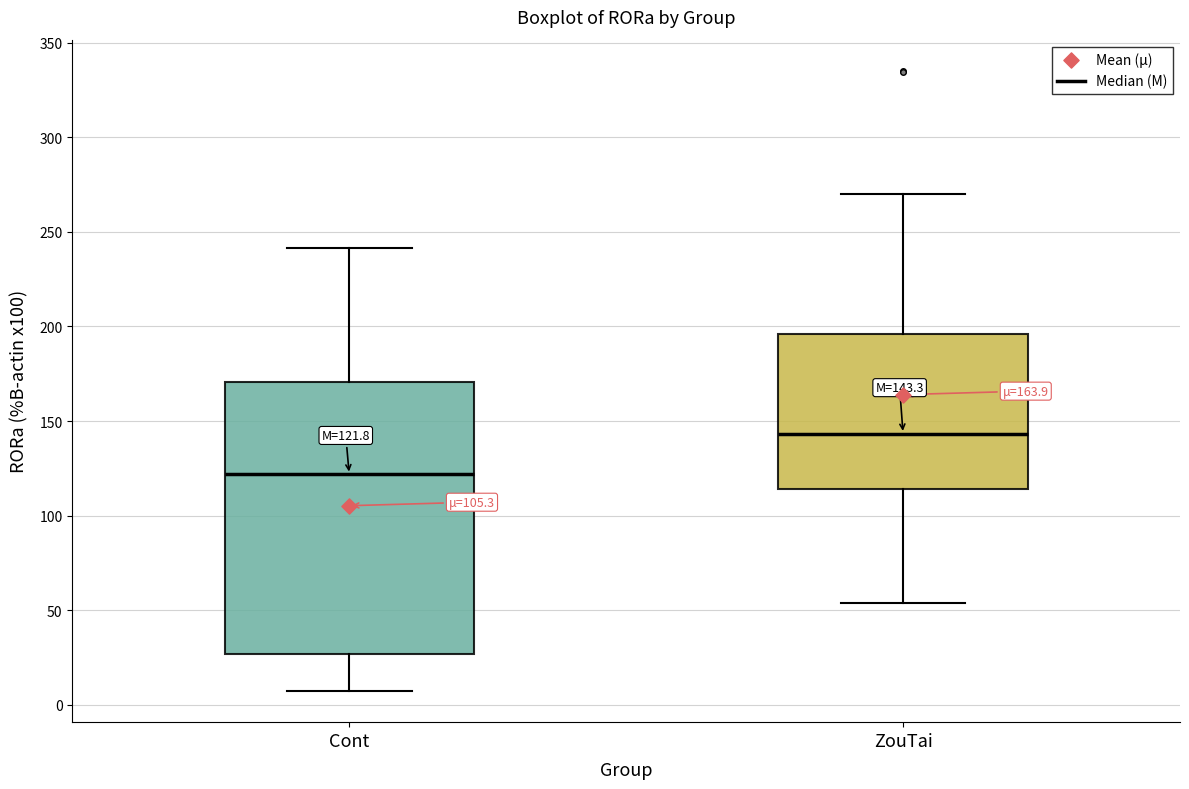

Comparing the boxes themselves (not the whiskers), which one is the tallest?

Cont